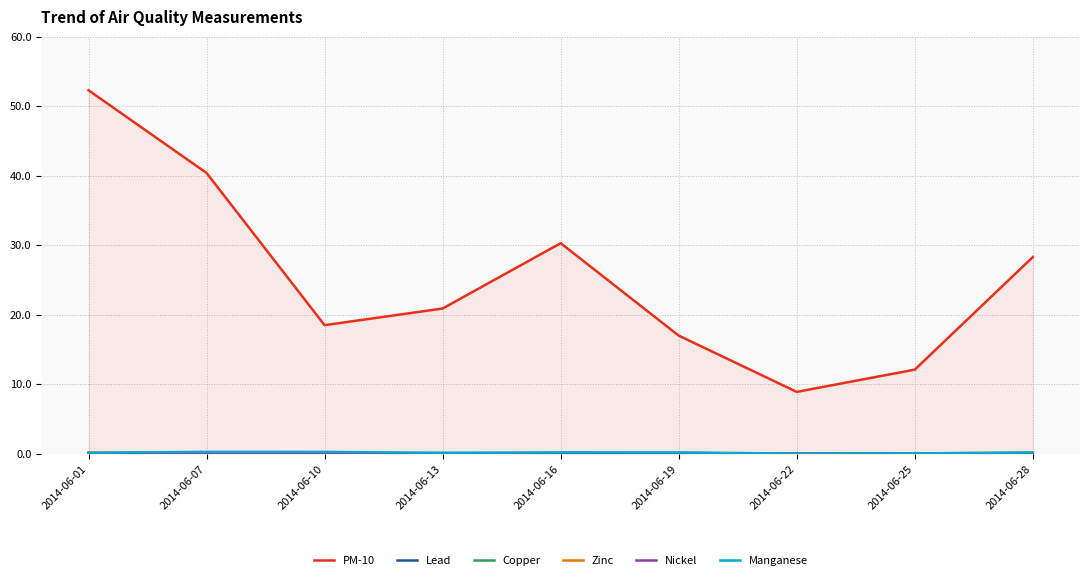

Between 2014-06-07 and 2014-06-25, which series saw the biggest shift?

PM-10